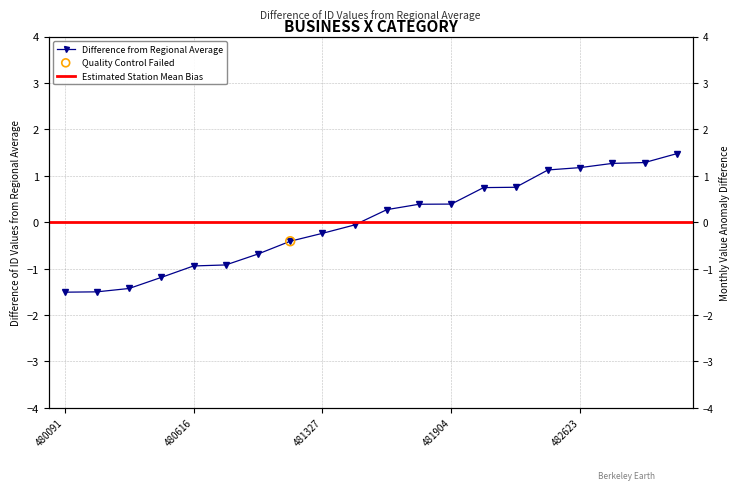

What is the change in value from 481327 to 482623?

+1.4